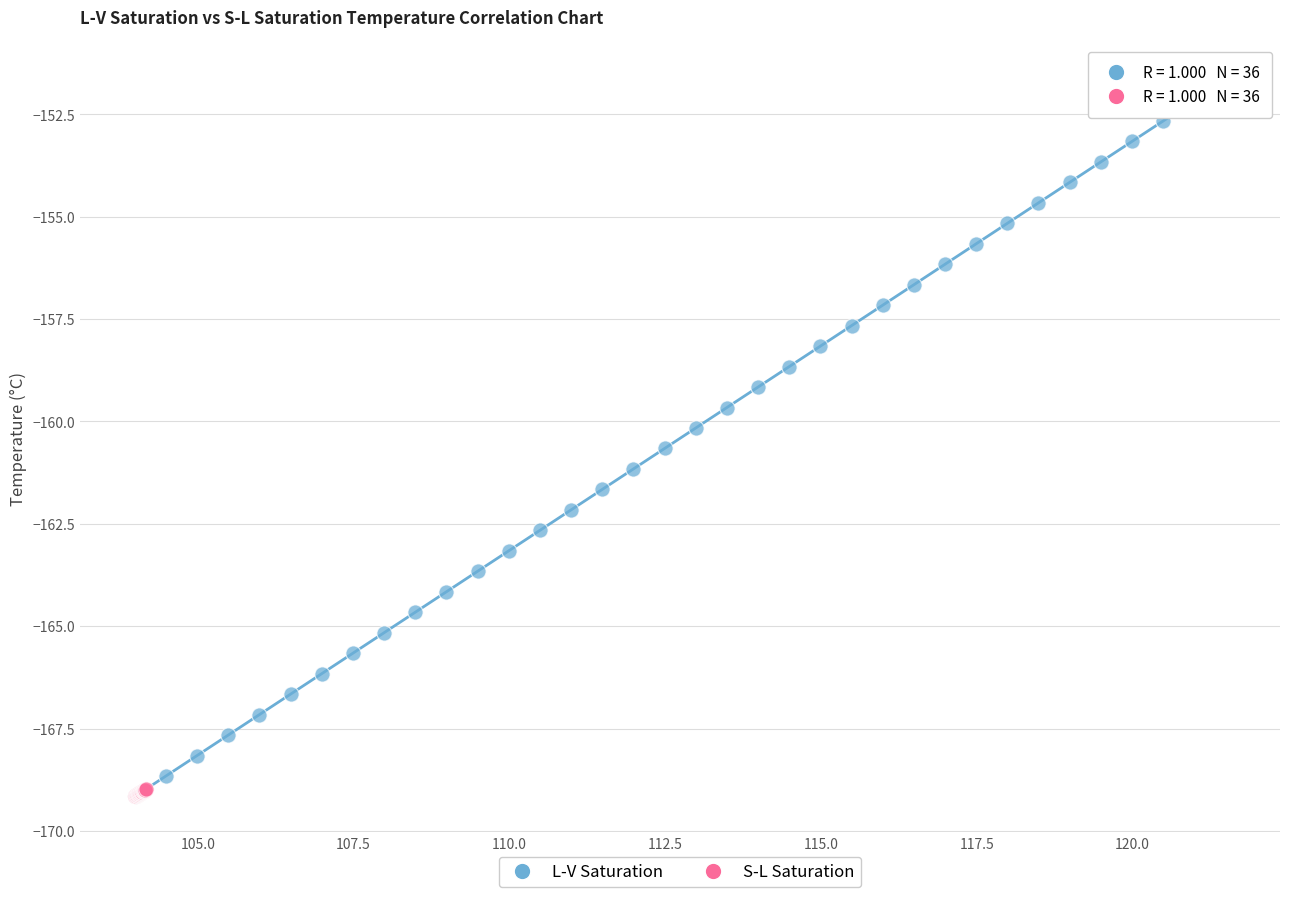

Which series contains the highest Y value?

L-V Saturation